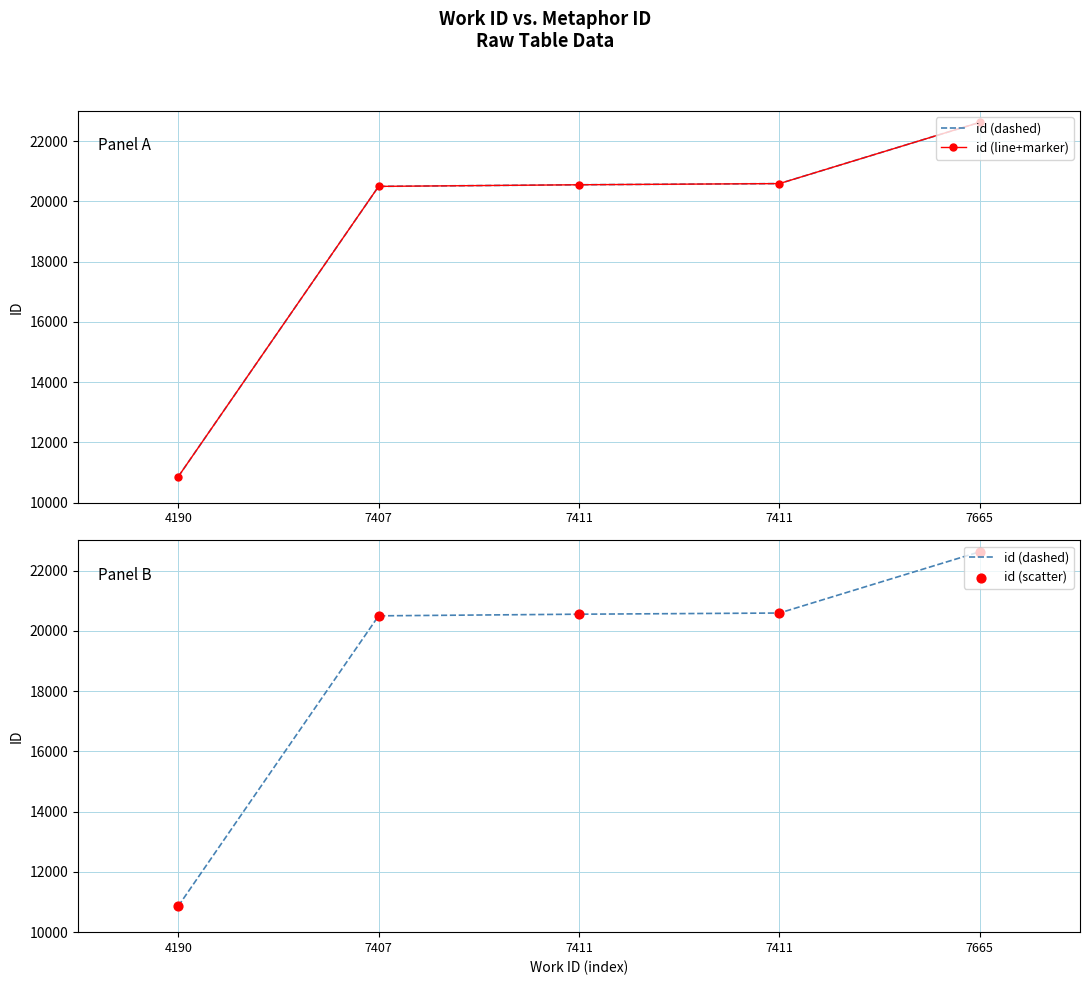

What is the total value across all series at 7407?

61494